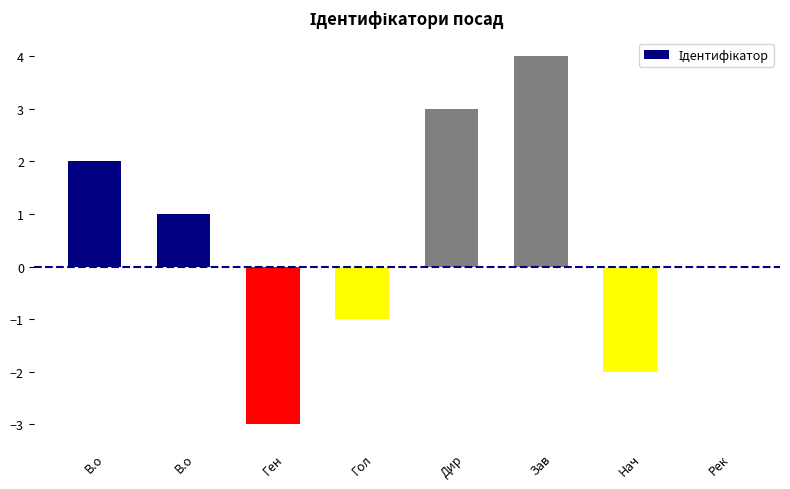

How many categories are shown in the chart?

8